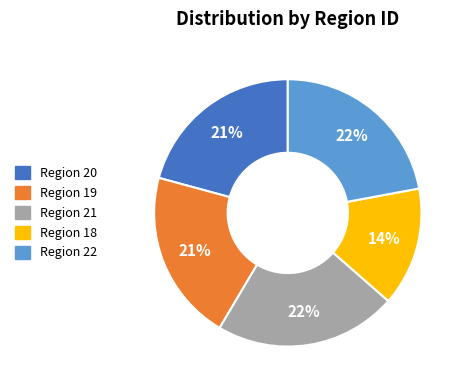

Count the number of slices in the pie.

5